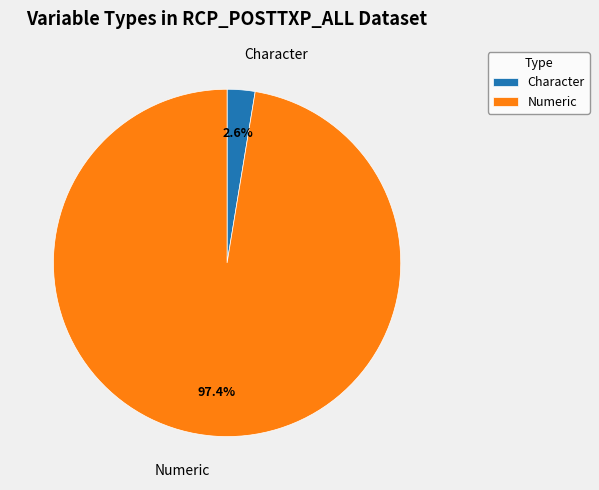

Which has a higher value, Character or Numeric?

Numeric